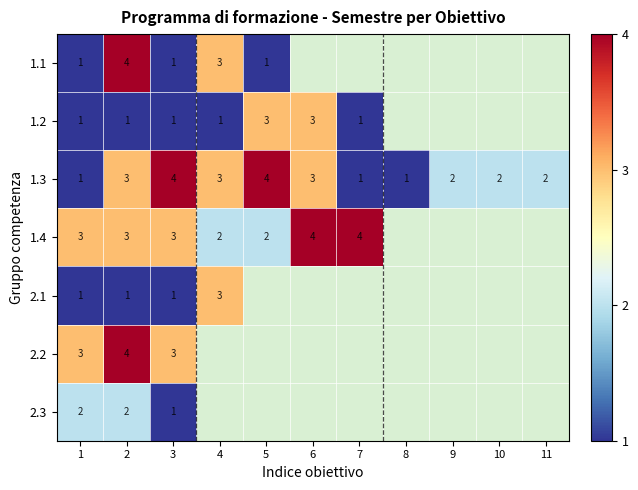

Is the value of 1.3 at 8 greater than the value of 1.2 at 6?

No